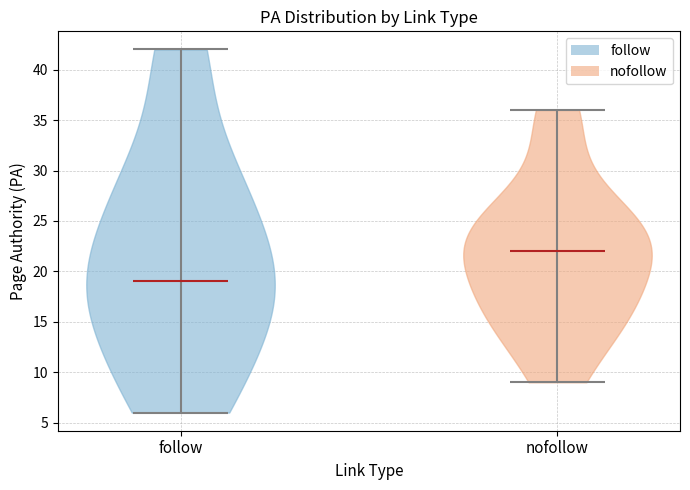

Reading left to right, read every violin against the y-axis: where its median line is, and the lowest and highest points it reaches. The values are not printed on the chart, so give them approximately, as read against the axis.

follow: median line 19, lowest point 6, highest point 42
nofollow: median line 22, lowest point 9, highest point 36